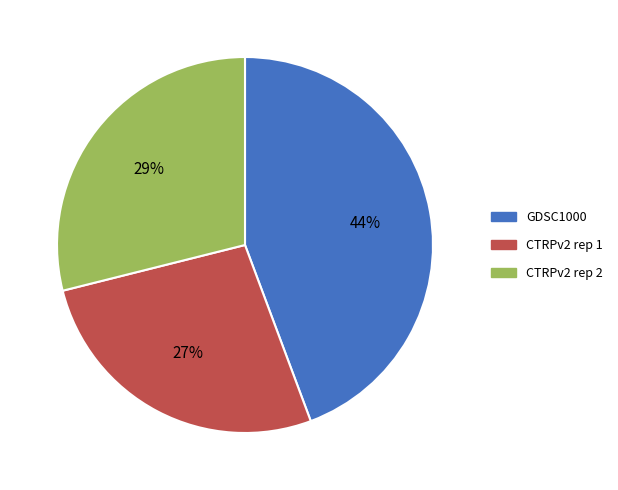

Between CTRPv2 rep 2 and GDSC1000, which is larger?

GDSC1000